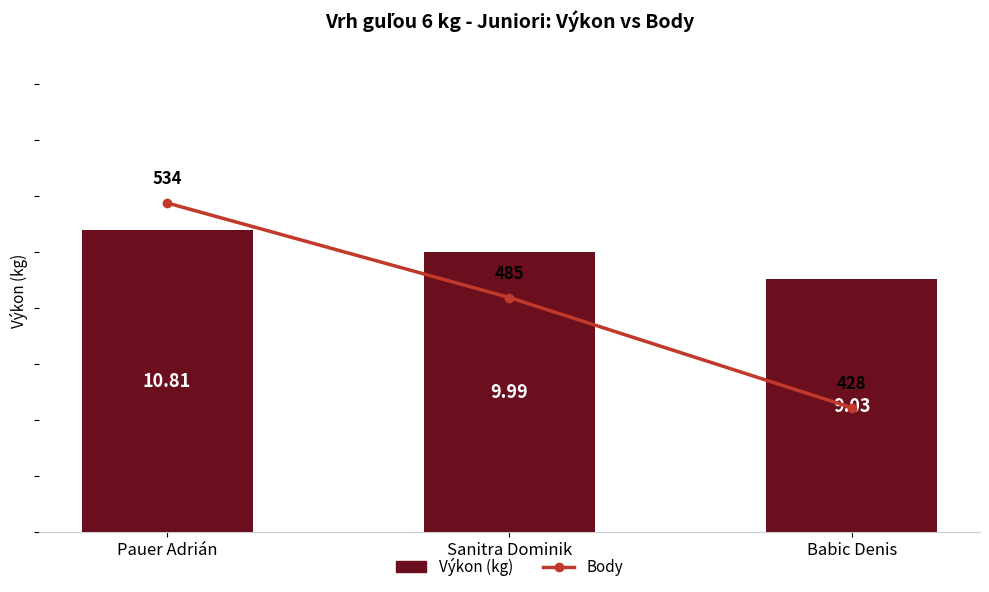

The value of Výkon (kg) at Sanitra Dominik is 3.4. True or false?

False